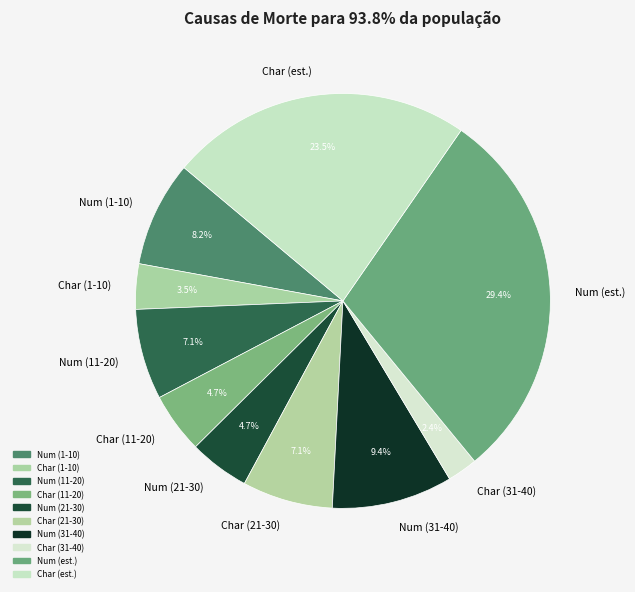

Approximately how many times larger is the value at Num (11-20) compared to Char (31-40)?

3.0